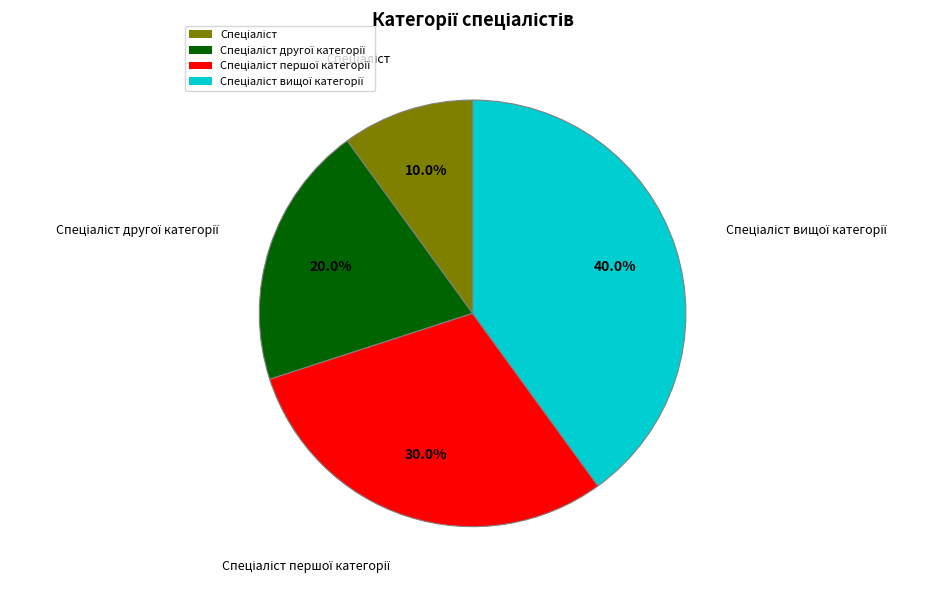

How many segments does this pie chart have?

4